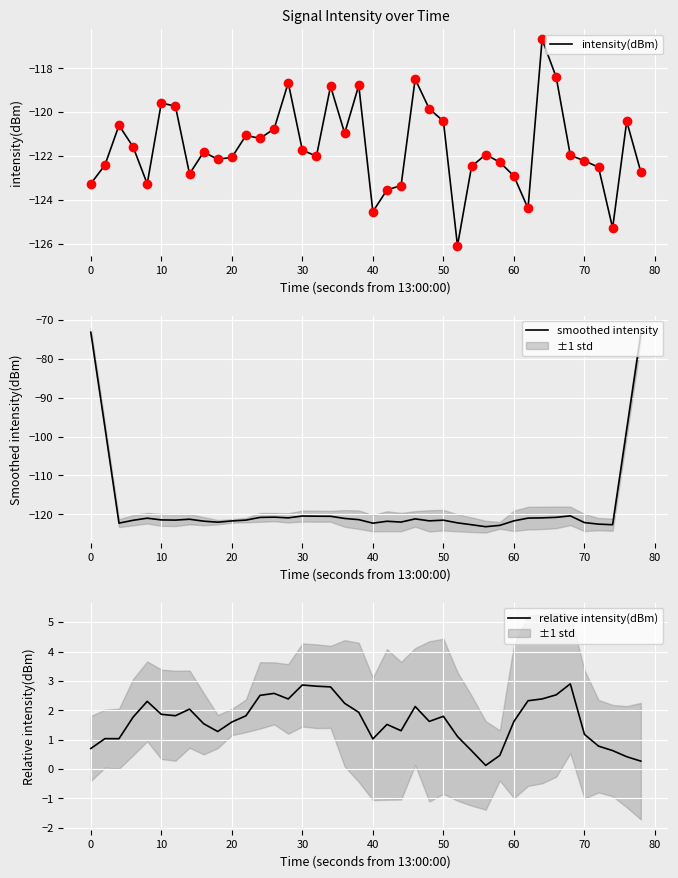

True or false: intensity(dBm) has a value of -121.7 at 30.

True